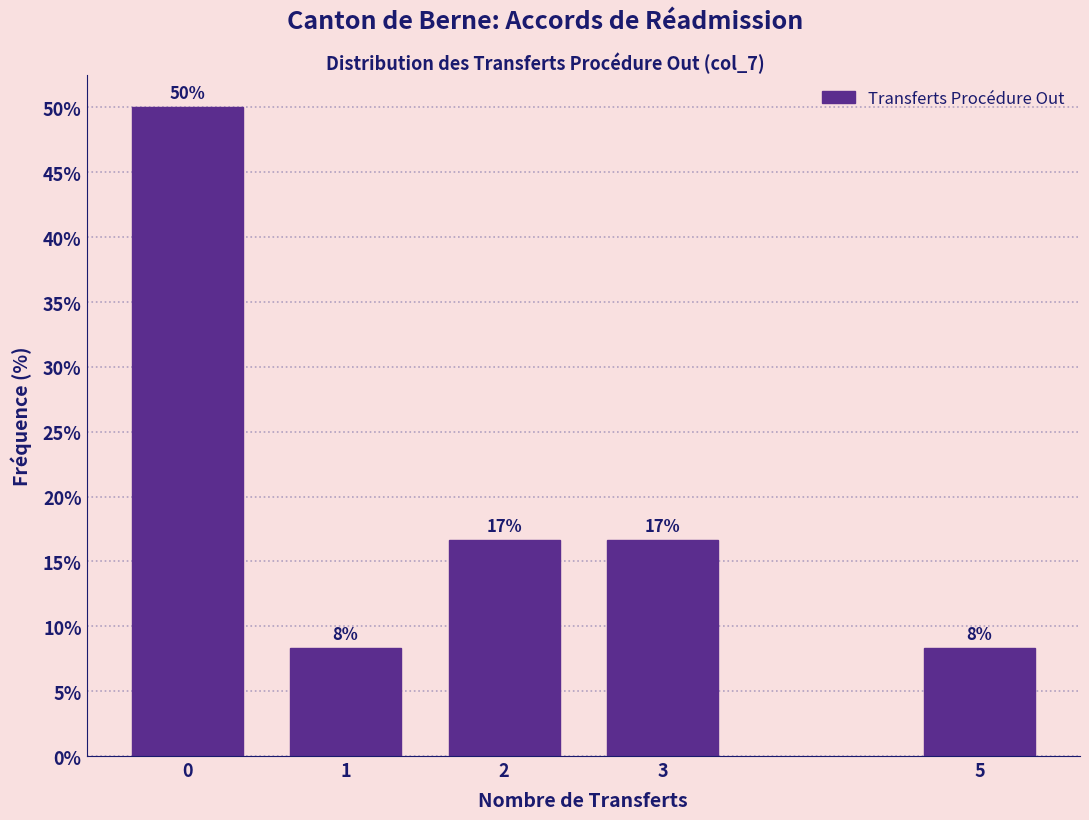

Does the chart contain any negative values?

No